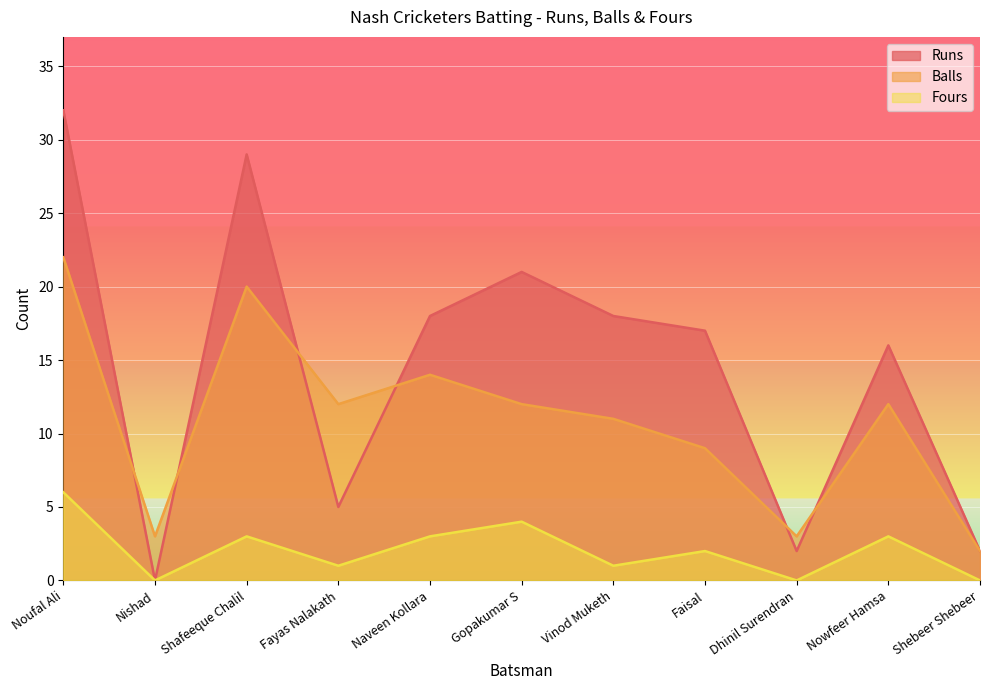

How many data points in Runs are above 17?

5